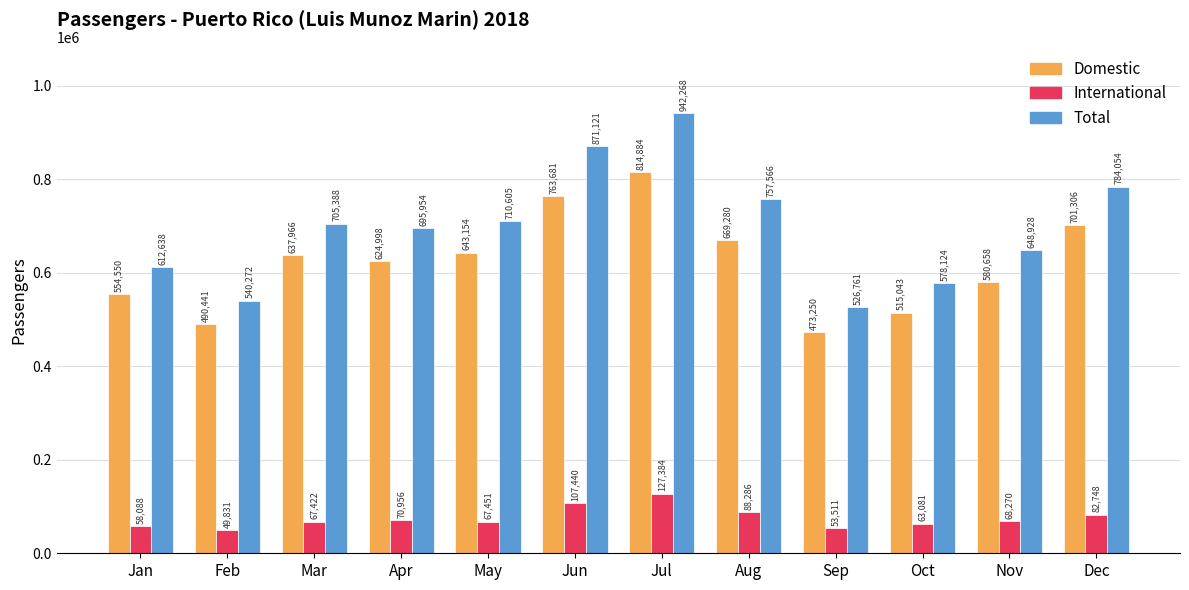

What is the sum of the Domestic values at Oct and Jan?

1069593